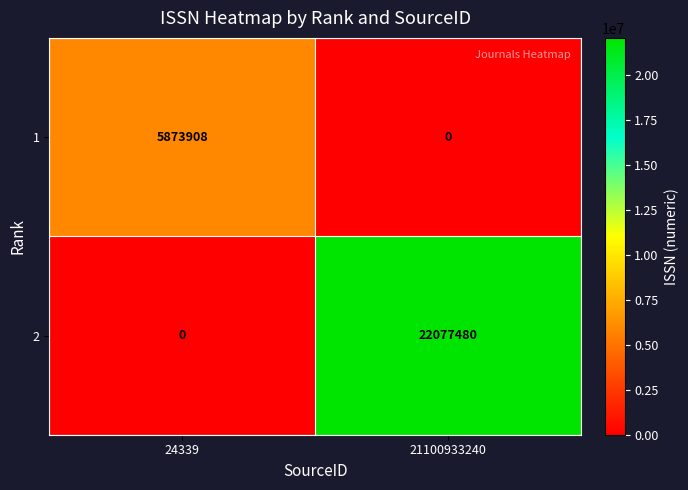

What is the sum of the 1 values at 21100933240 and 24339?

5873908